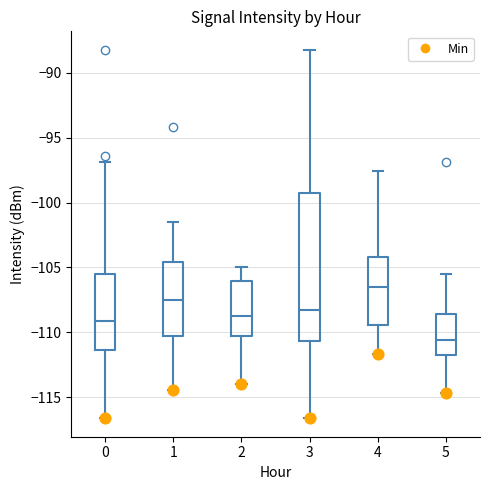

Where is the upper edge of the box at x = 3 on the y-axis? The values are not printed on the chart, so give them approximately, as read against the axis.

-99.5